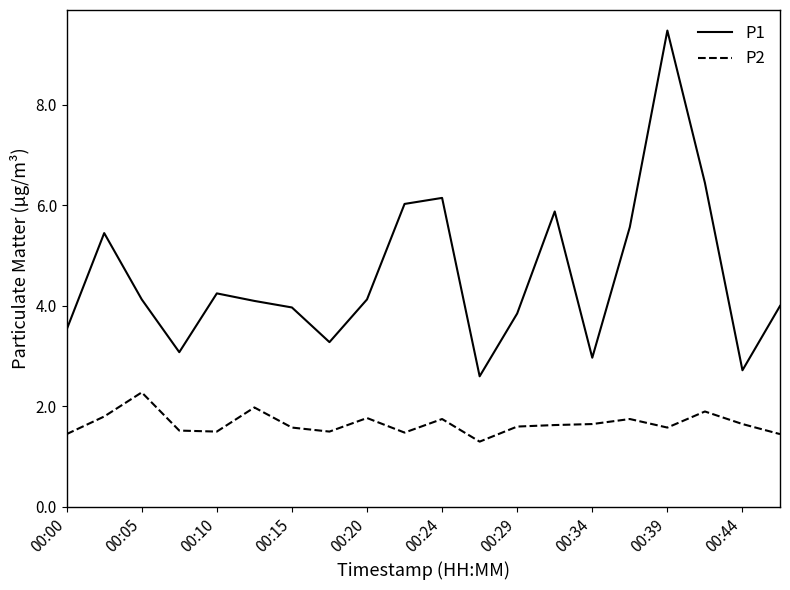

Which series has the widest spread of values?

P1